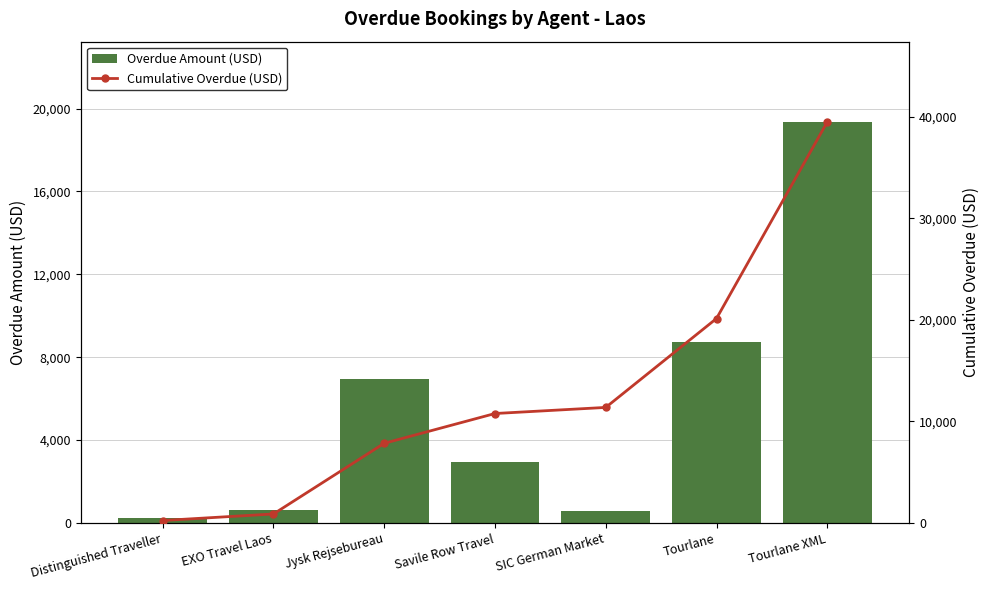

What is the label of the 3rd bar from the right?

SIC German Market